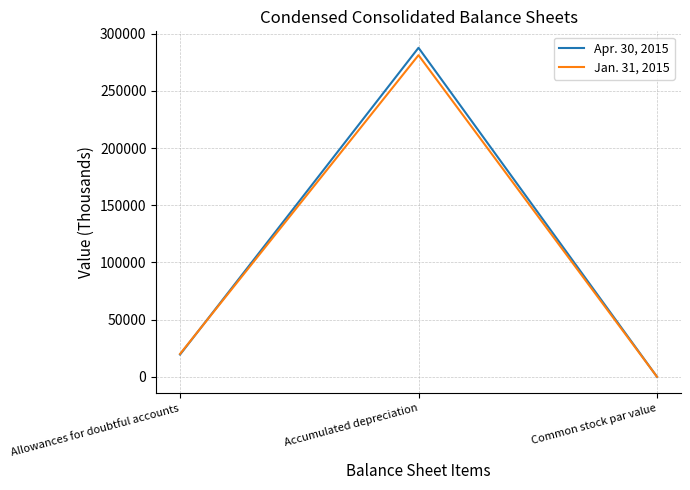

What are all the series names shown in the legend?

Apr. 30, 2015, Jan. 31, 2015